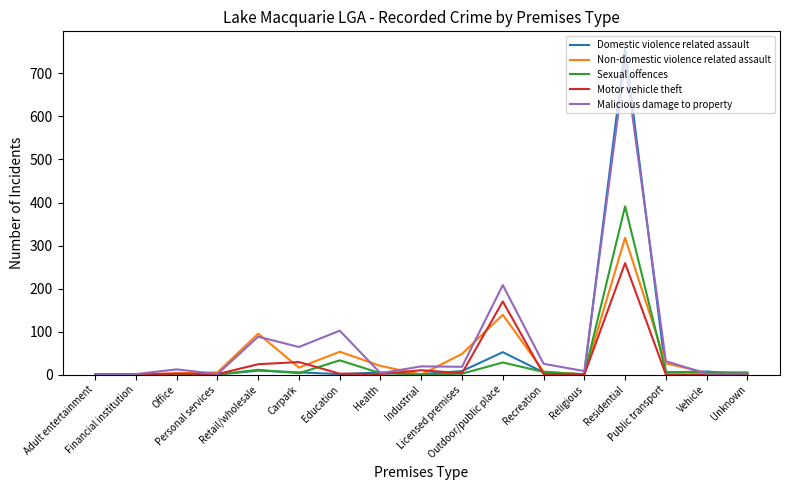

What is the greatest value displayed?

760